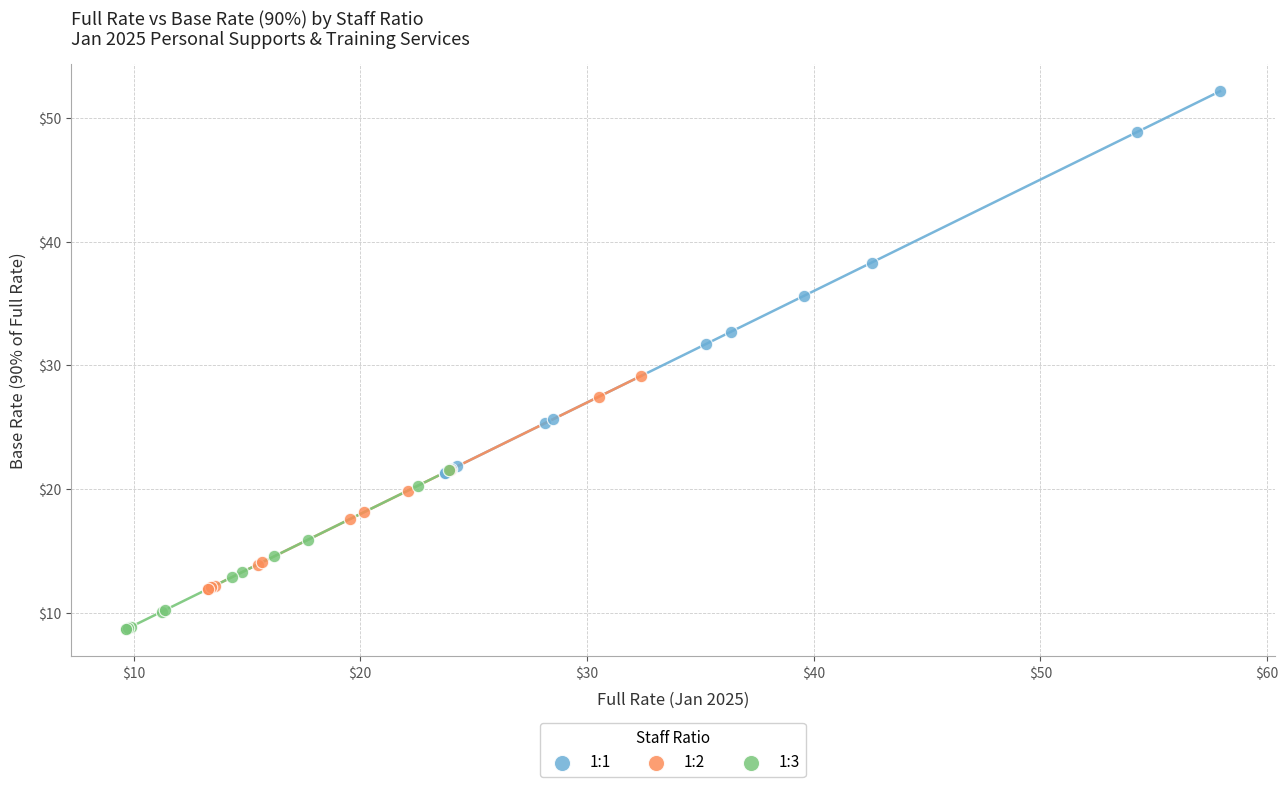

Which series has the widest spread of Y values?

1:1